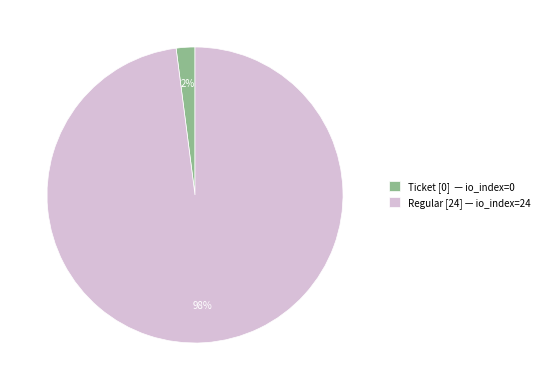

What is the smallest slice in the pie chart?

Ticket [0] — io_index=0